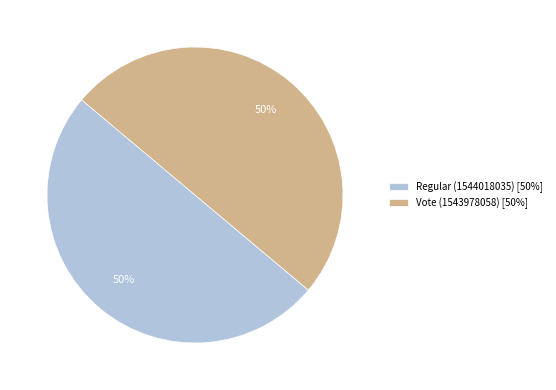

Approximately how many times larger is the value at Regular (1544018035) [50%] compared to Vote (1543978058) [50%]?

1.0